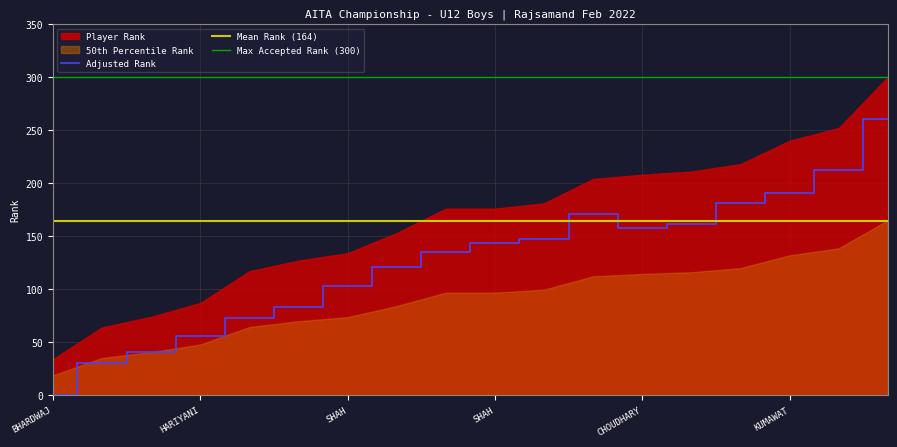

At which category does the data reach its first local valley?

TANMAY CHOUDHARY